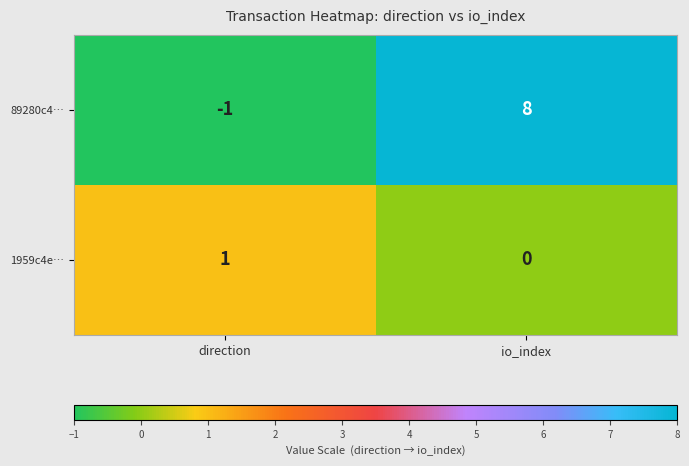

Reading left to right, transcribe all the data shown in this chart.

89280c4…: direction=-1	io_index=8
1959c4e…: direction=1	io_index=0